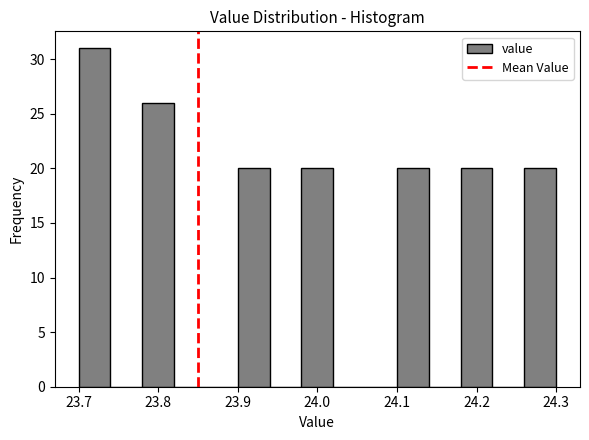

How tall is the bar that spans 24.10 to 24.14 on the x-axis? The values are not printed on the chart, so give them approximately, as read against the axis.

20